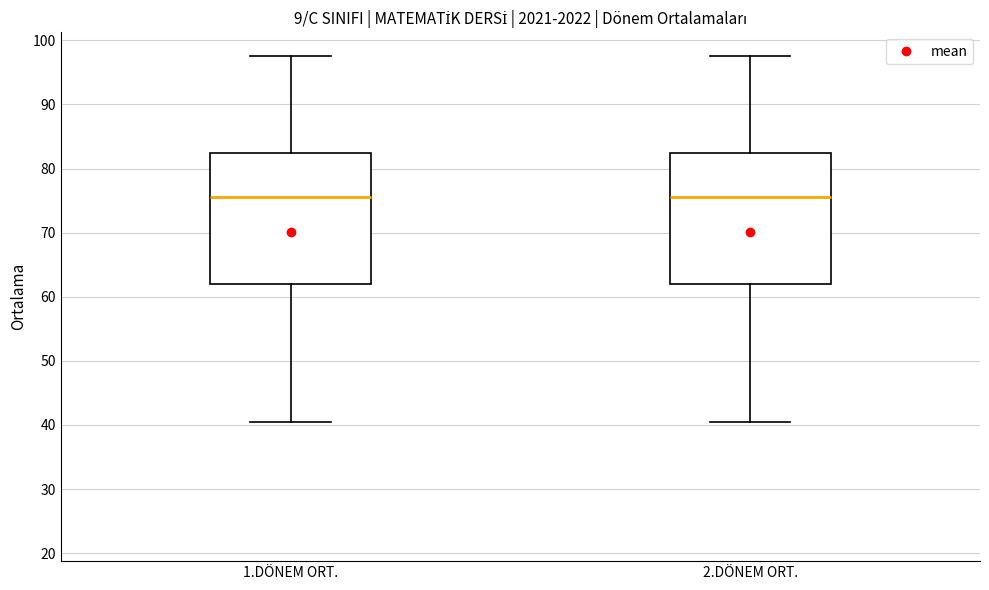

Where does the upper whisker of the box for 1.DÖNEM ORT. end on the y-axis? The values are not printed on the chart, so give them approximately, as read against the axis.

98